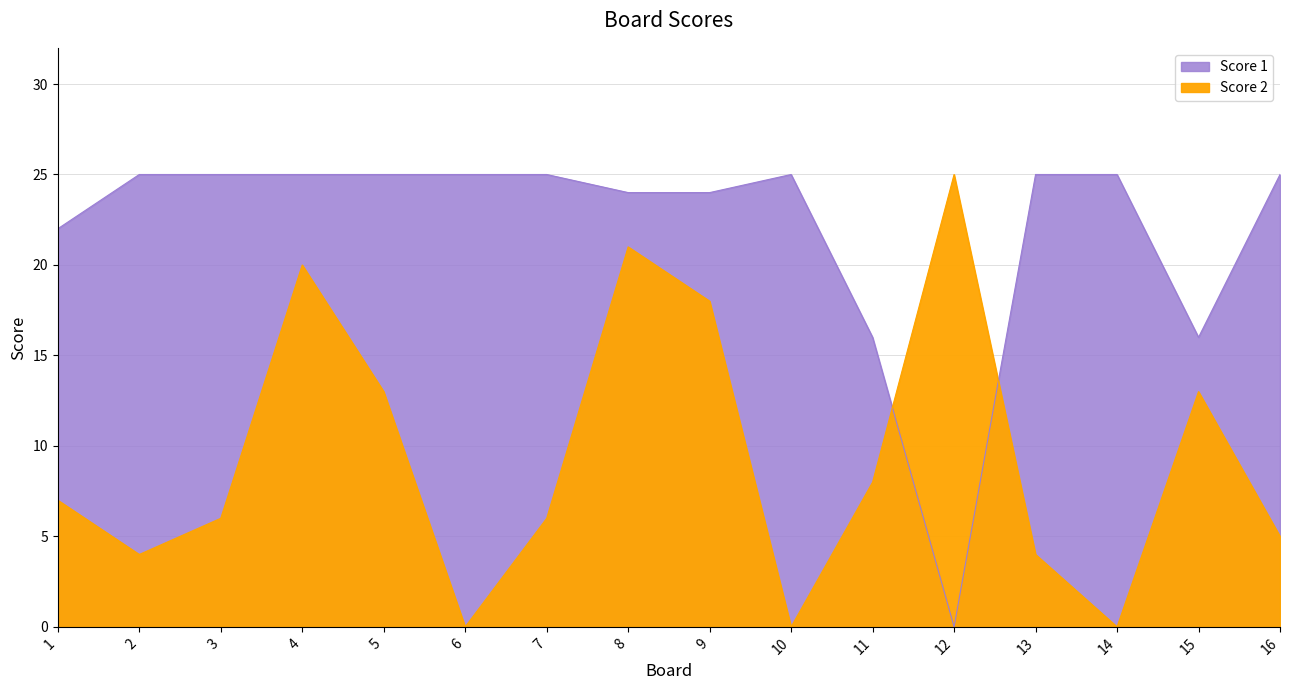

Does the chart display data point markers on the line(s)?

No